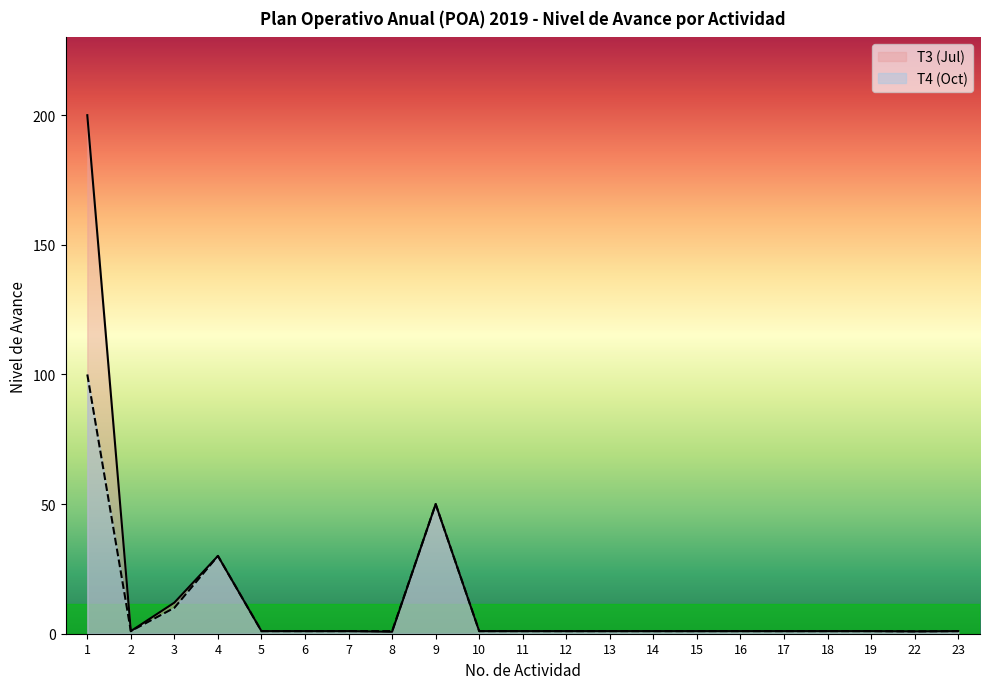

What is the sum of the T4 (Oct) values at 23 and 19?

2.0